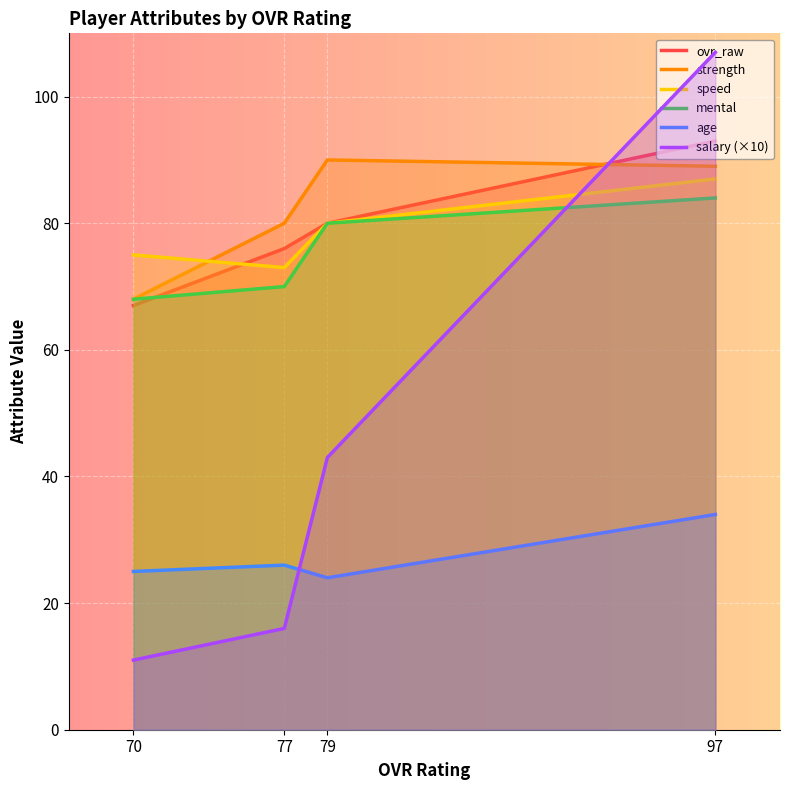

What is the value of the mental point at the 3rd from the left?

80